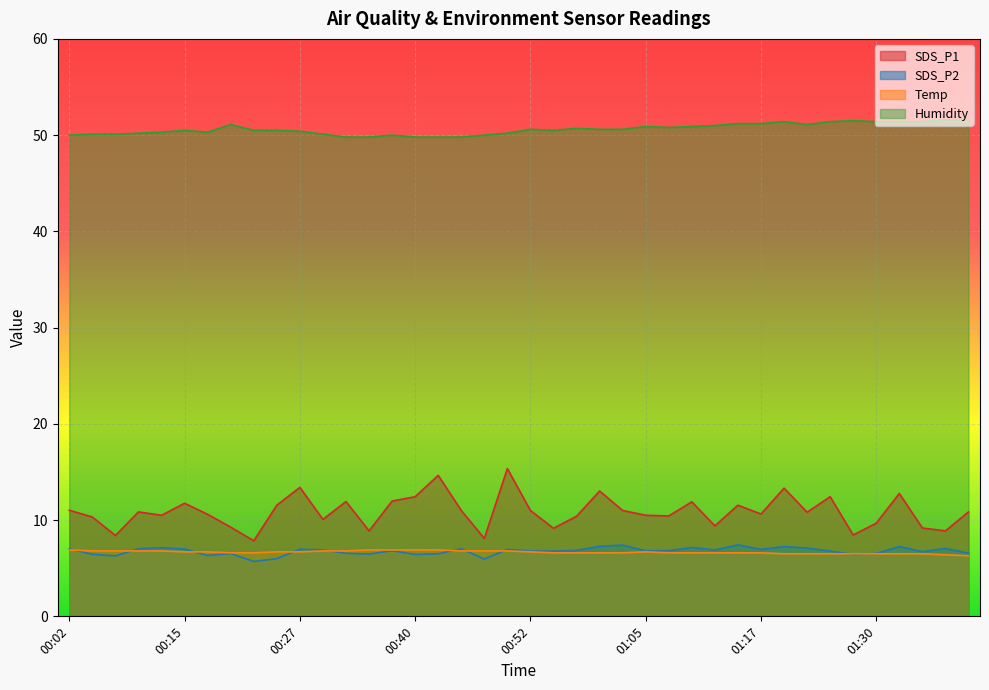

What is the difference between the maximum and minimum values in the Temp series?

0.6